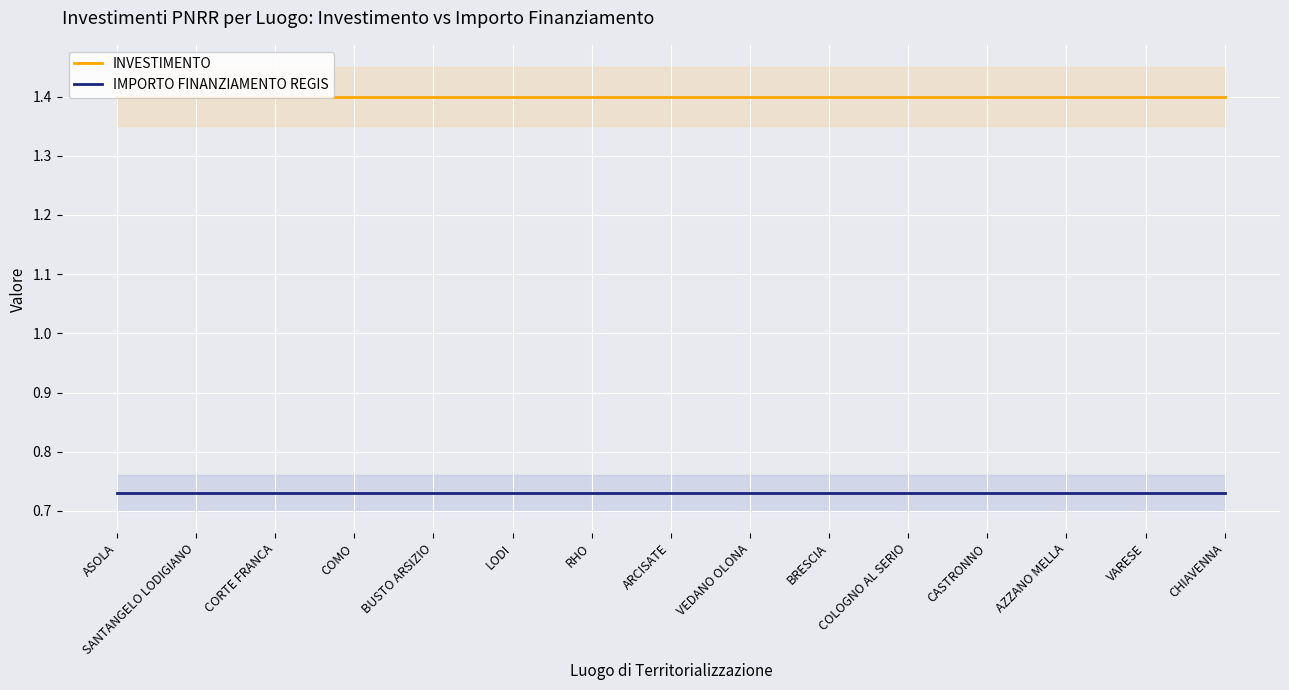

What are all the series names shown in the legend?

INVESTIMENTO, IMPORTO FINANZIAMENTO REGIS